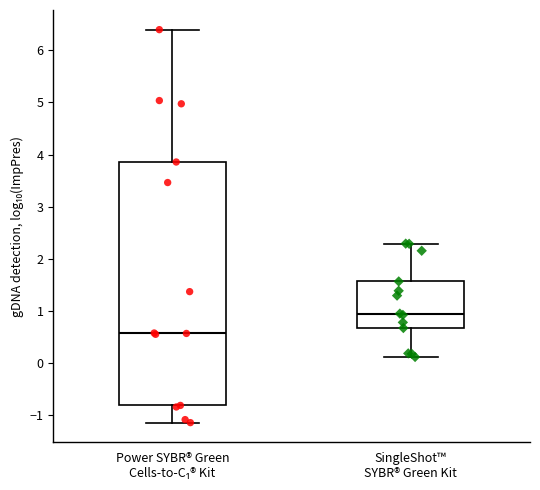

Which box has the lowest median line?

Power SYBR® Green Cells-to-C₁® Kit